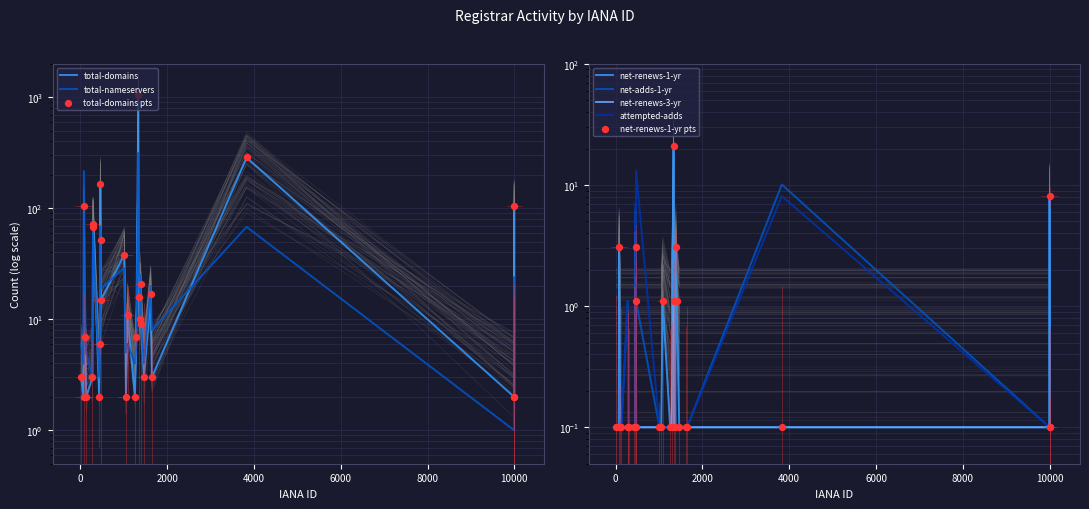

Is the value of total-nameservers at 81 greater than the value of attempted-adds at 1336?

Yes